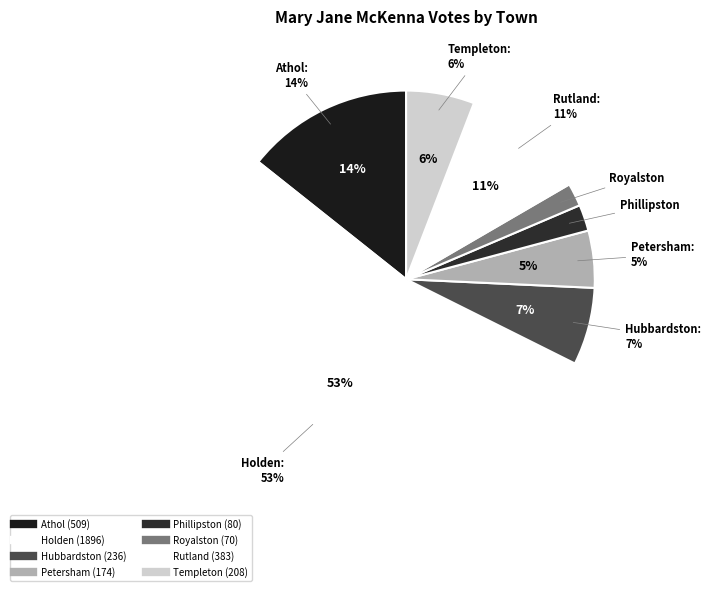

What is the smallest slice in the pie chart?

Royalston